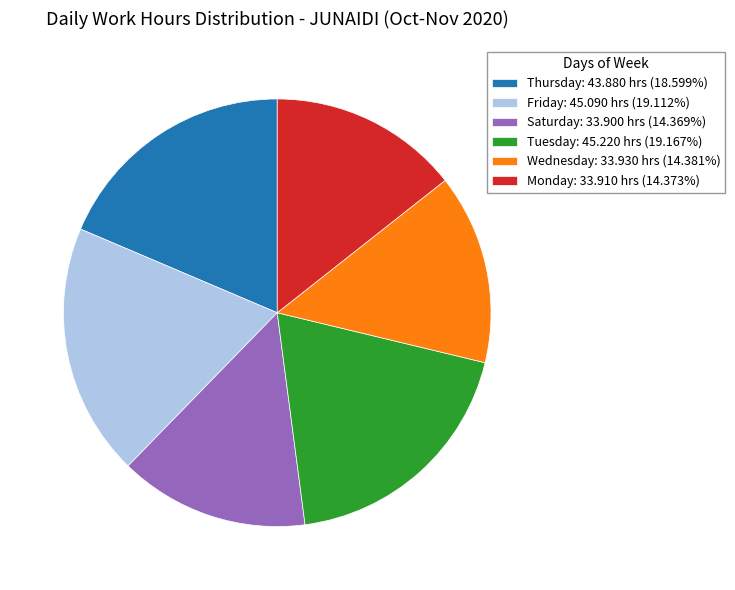

Is there a majority slice in this chart?

No